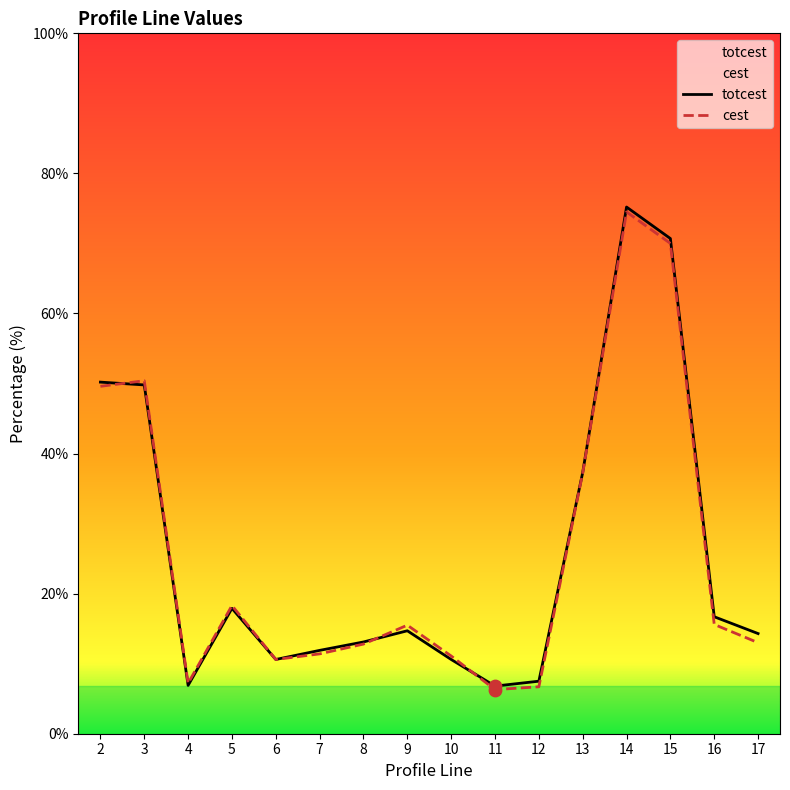

What are all the series names shown in the legend?

totcest, cest